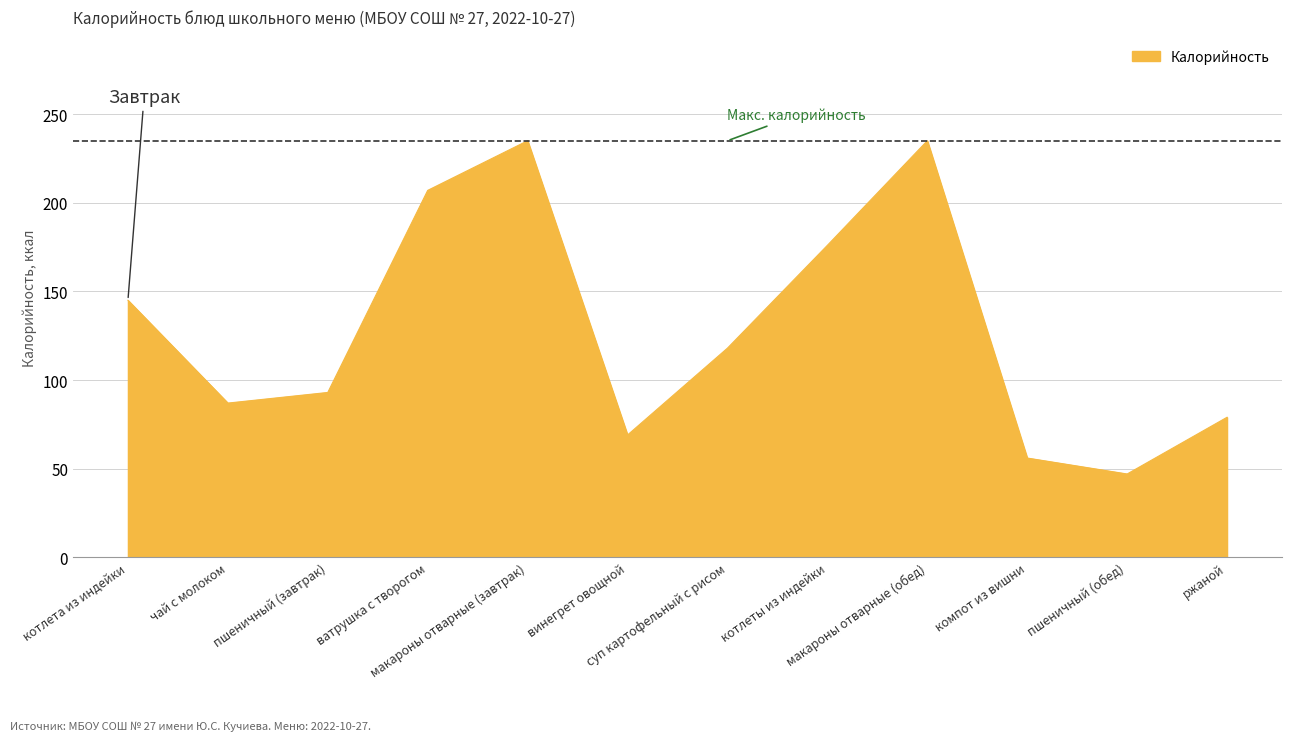

Which label corresponds to the smallest value in the chart?

пшеничный (обед)